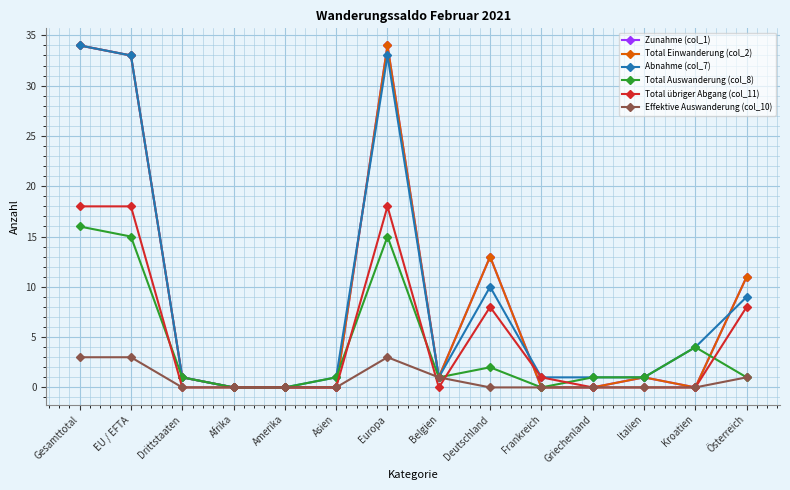

How many interior local valleys does the Abnahme (col_7) series have?

1